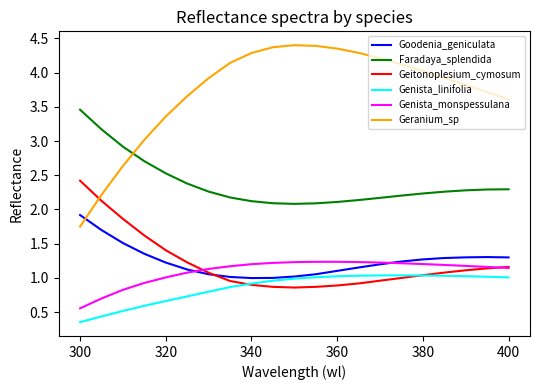

Rank the series by their maximum value, from lowest to highest.

Genista_linifolia, Genista_monspessulana, Goodenia_geniculata, Geitonoplesium_cymosum, Faradaya_splendida, Geranium_sp